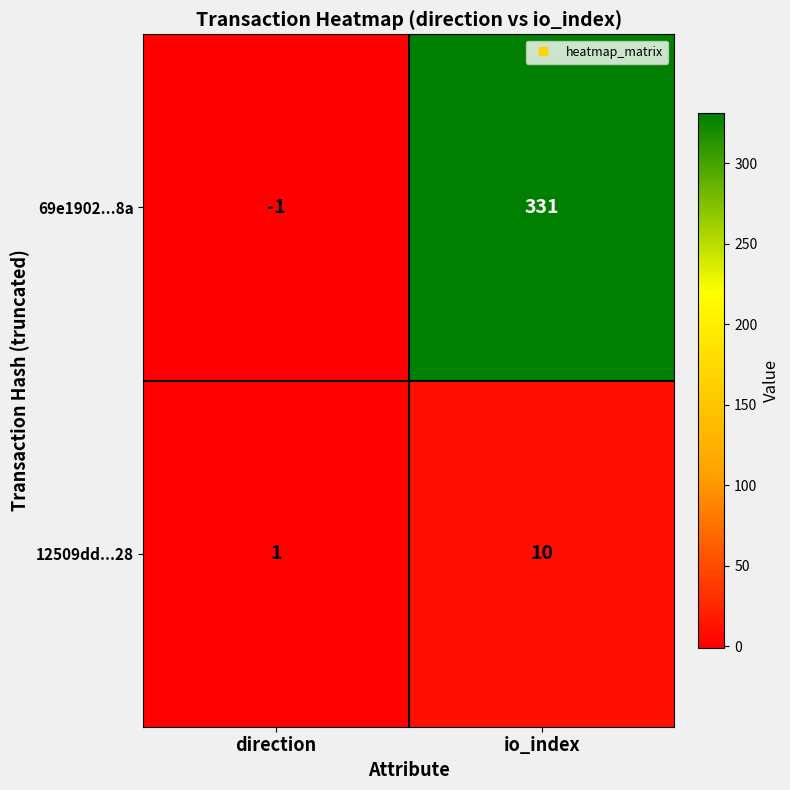

Which series has the widest spread of values?

69e1902...8a